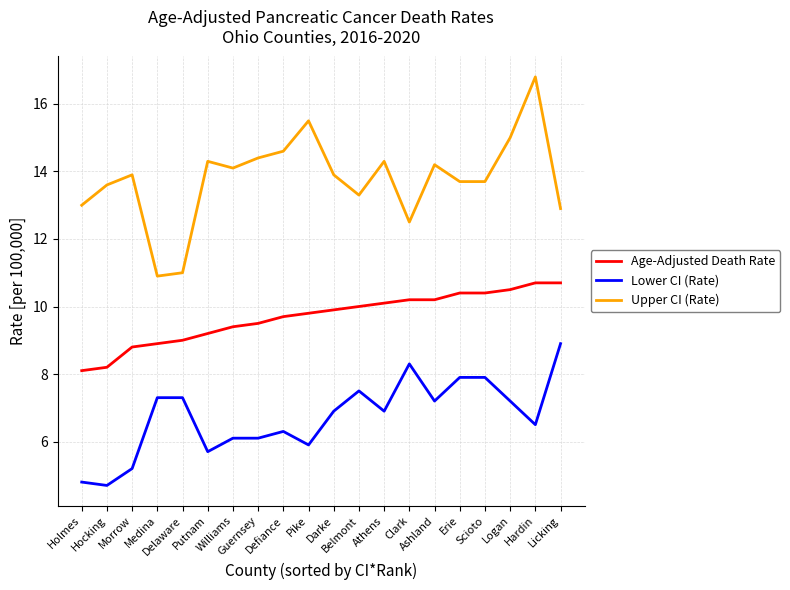

Is the value of Upper CI (Rate) at Scioto greater than the value of Age-Adjusted Death Rate at Darke?

Yes